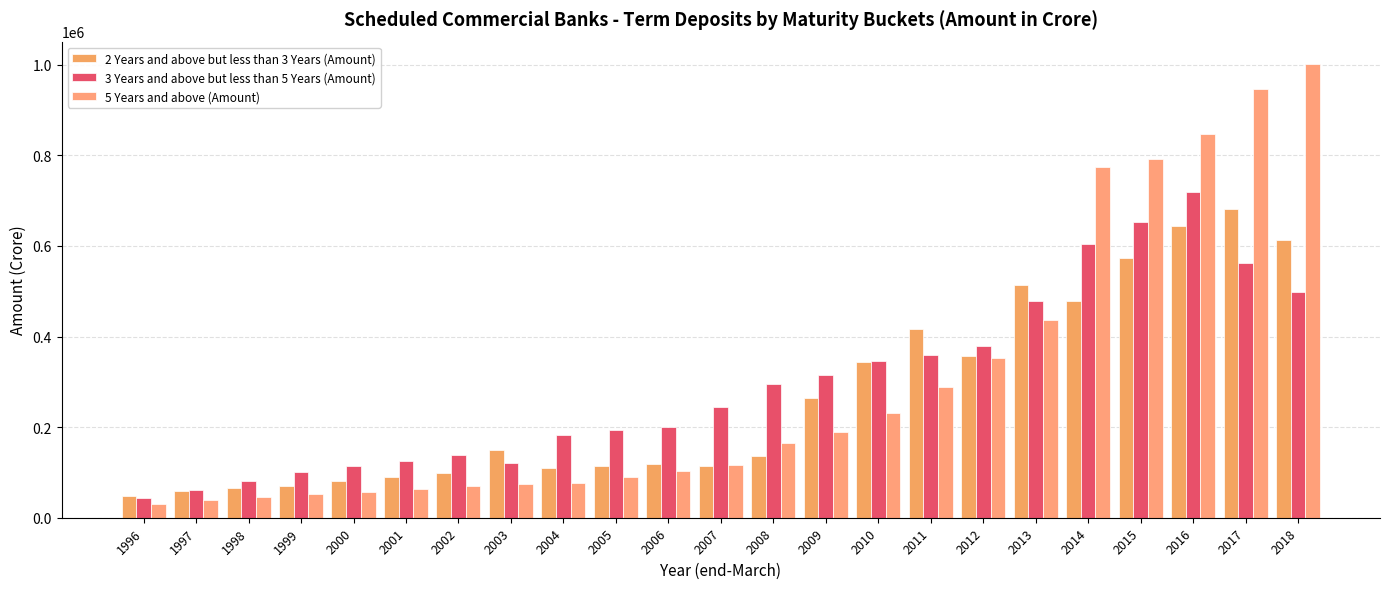

What is the total value across all series at 2004?

369561